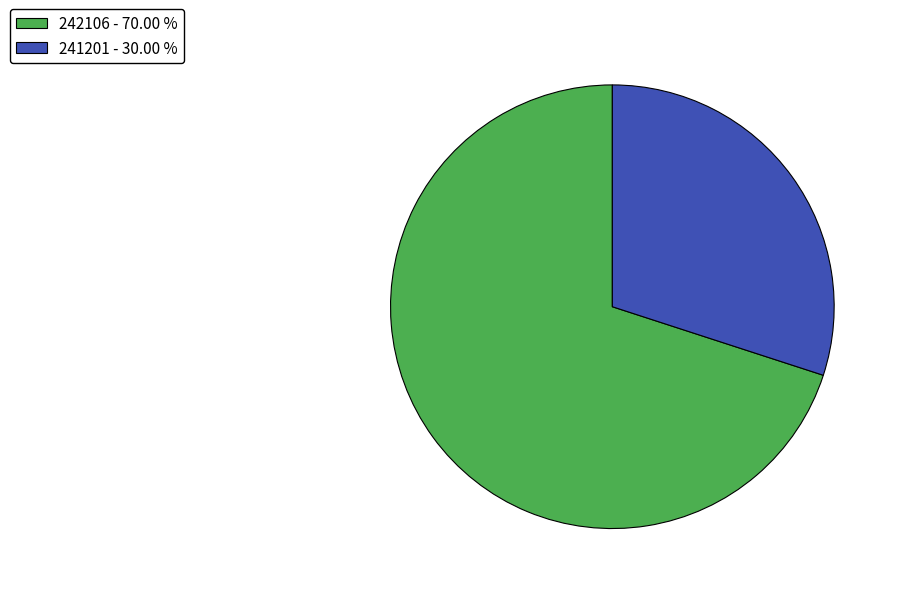

Approximately how many times larger is the value at 242106 - 70.00 % compared to 241201 - 30.00 %?

2.3